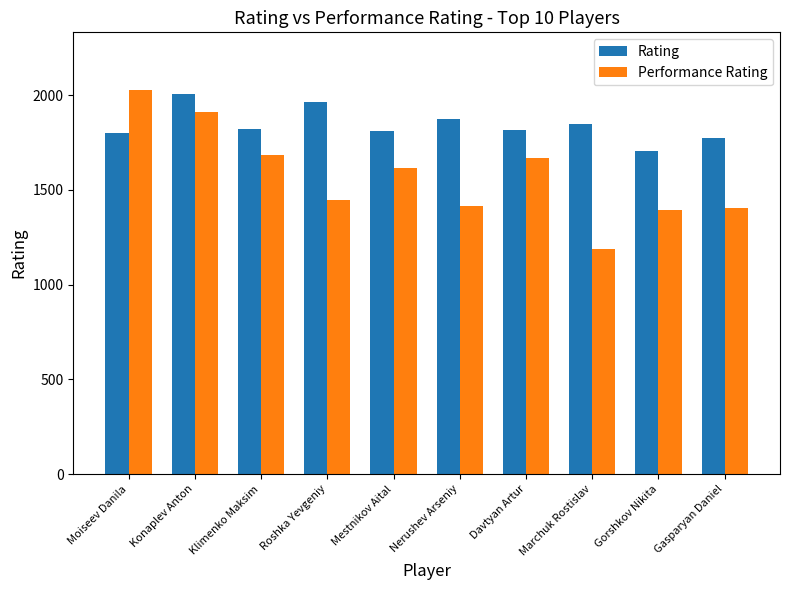

What value does the Performance Rating series have at Klimenko Maksim?

1683